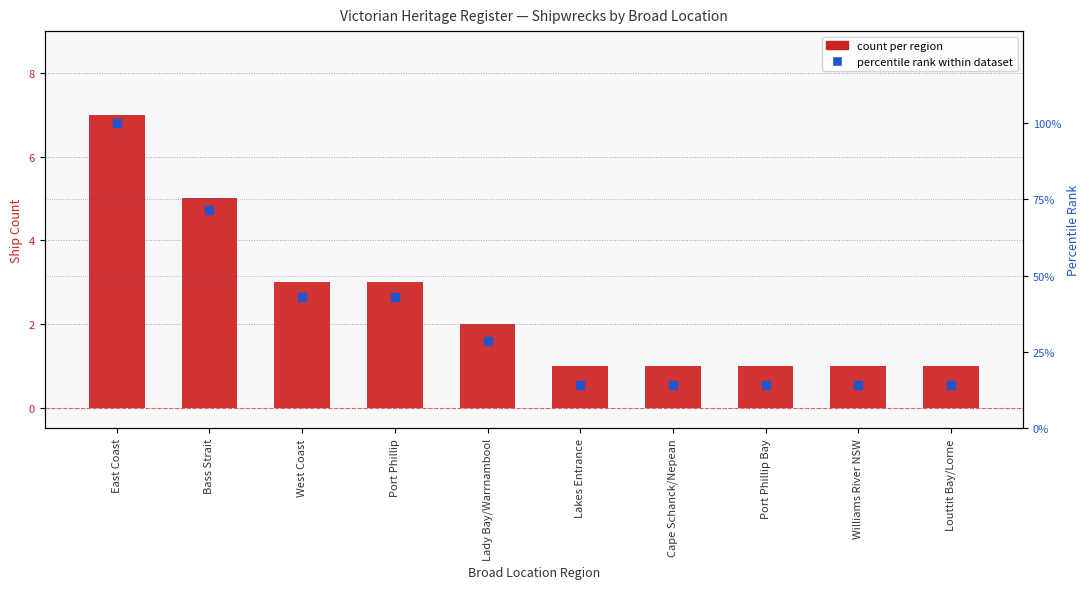

Which series has the largest total across all categories?

percentile rank within dataset